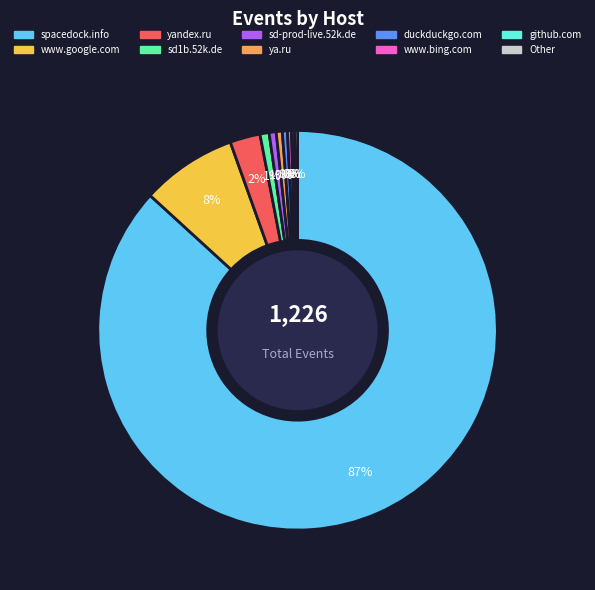

Which has a higher value, sd-prod-live.52k.de or www.google.com?

www.google.com